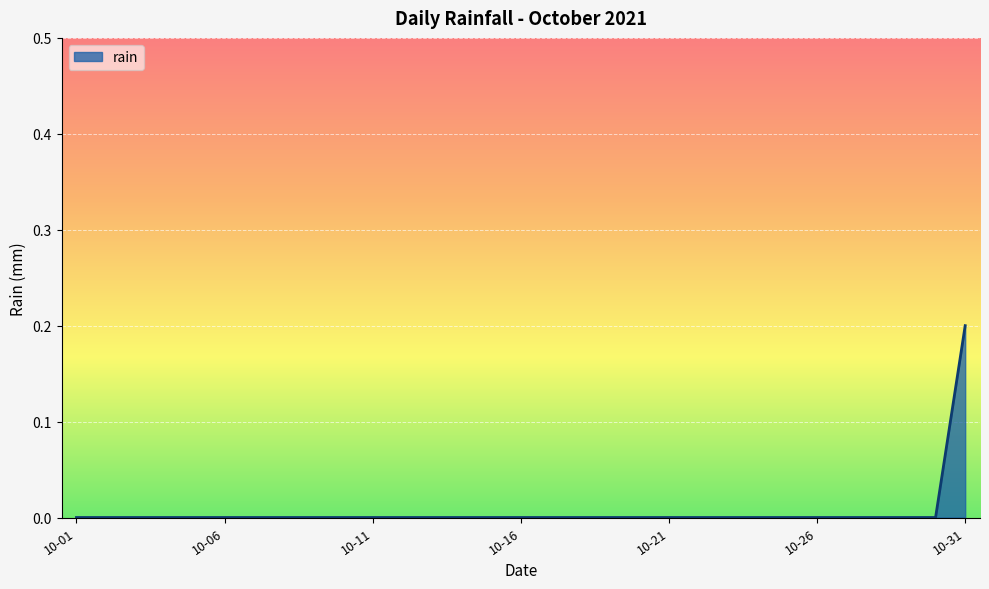

The value at 10-21 is 0.1. True or false?

False